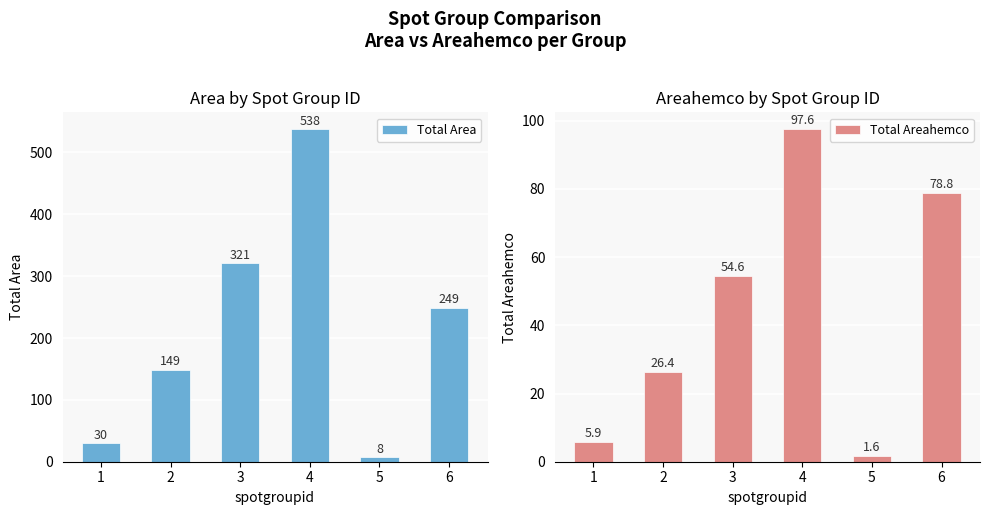

How many bars are there in each group?

2